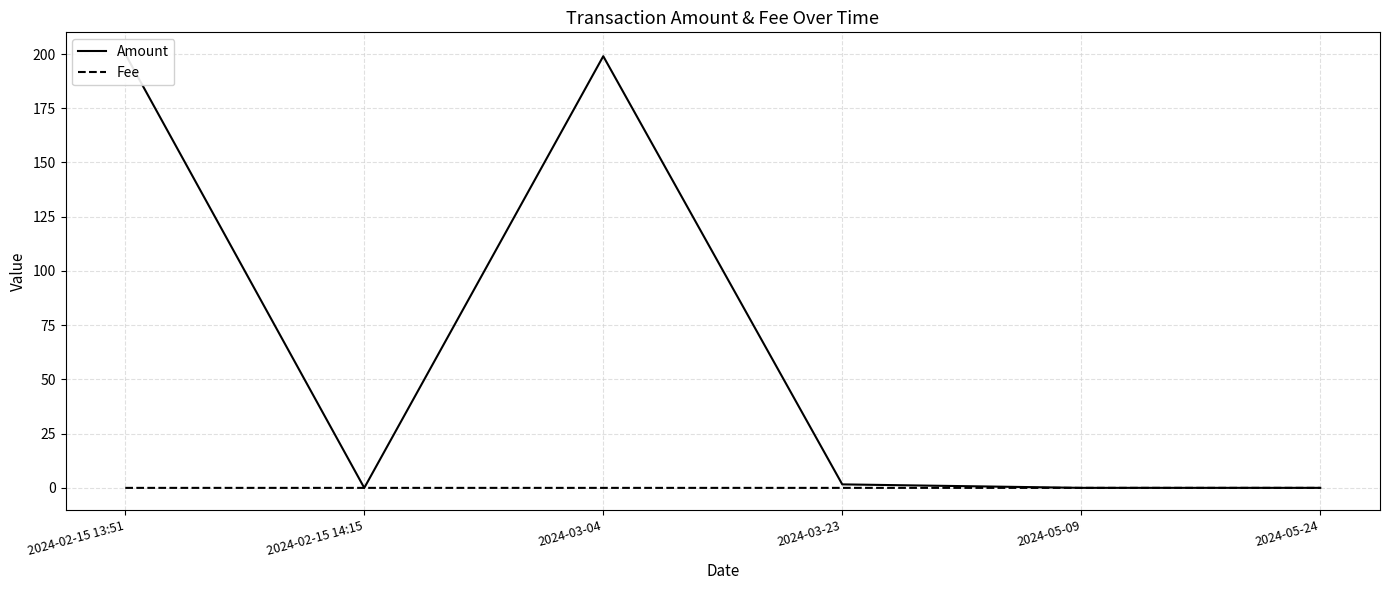

Is the value of Amount at 2024-02-15 13:51 greater than the value of Fee at 2024-02-15 13:51?

Yes